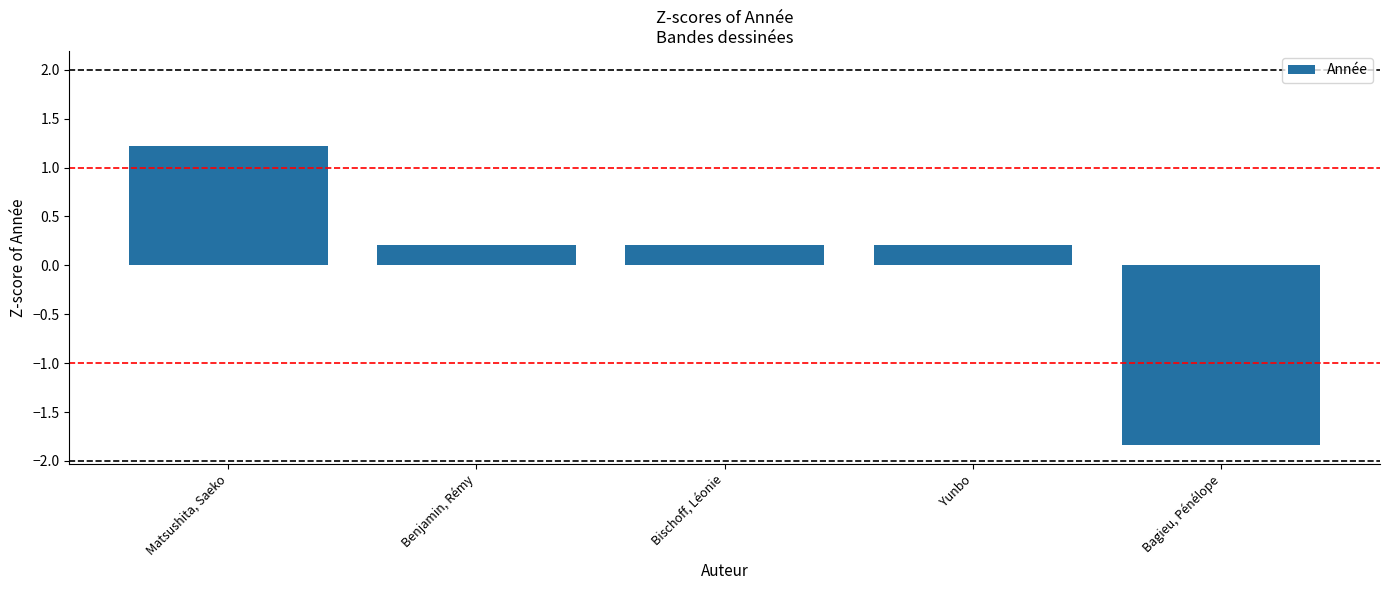

How many series are shown in this chart?

1